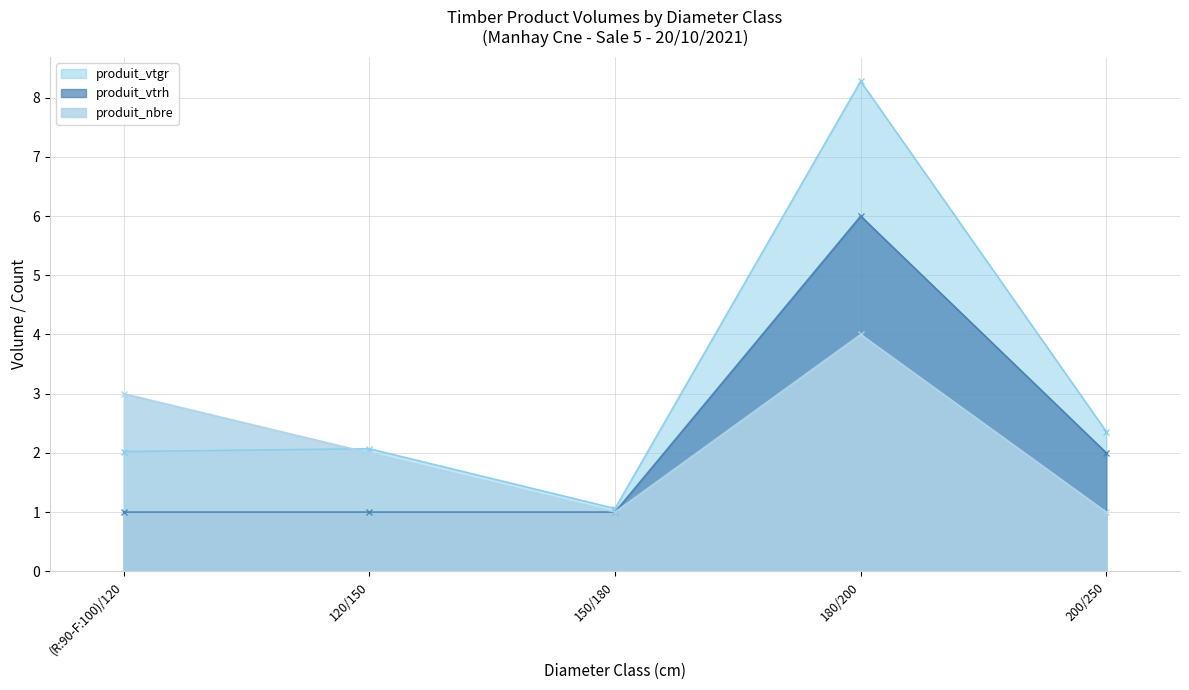

Which series has the largest total across all categories?

produit_vtgr